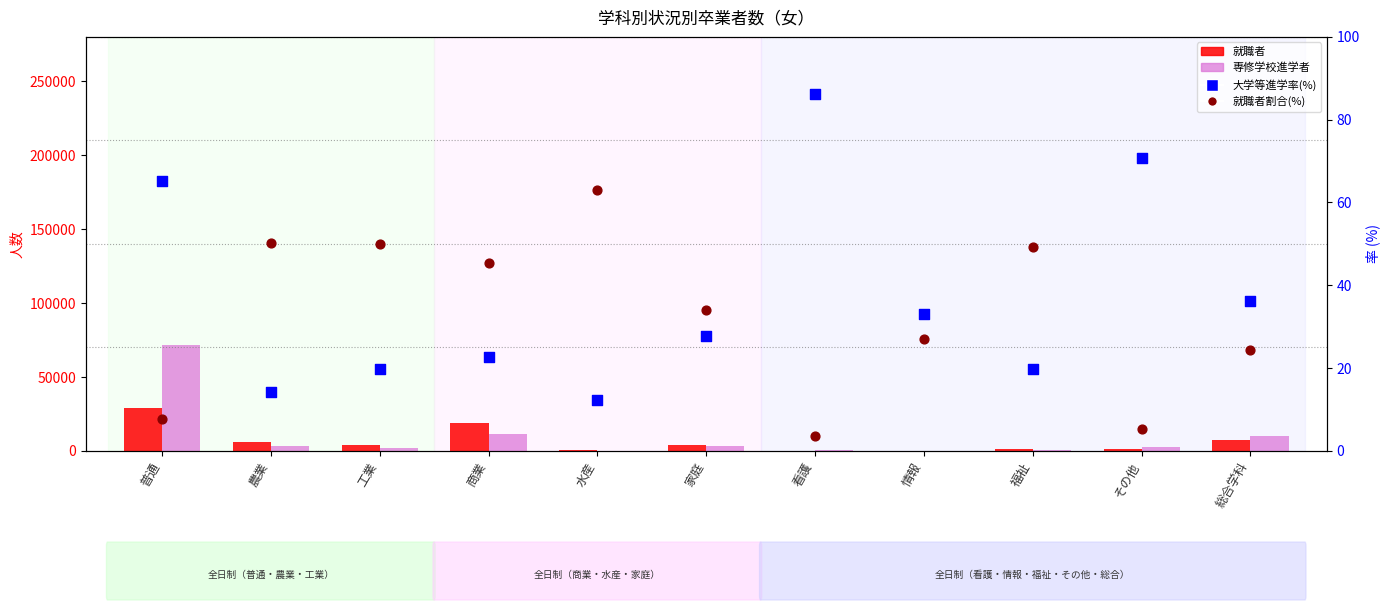

Which series reaches the maximum Y coordinate?

専修学校進学者